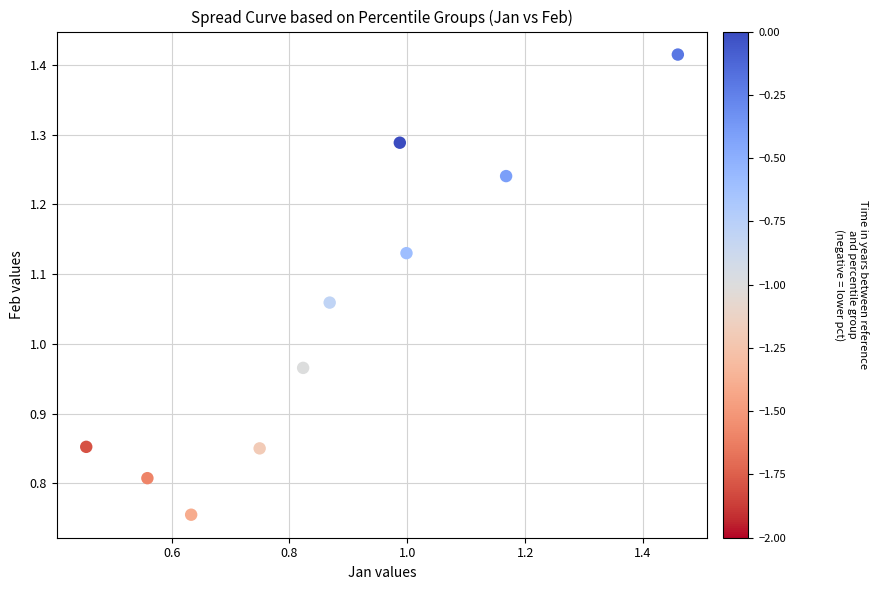

What is the range of Y values (max minus min)?

0.7